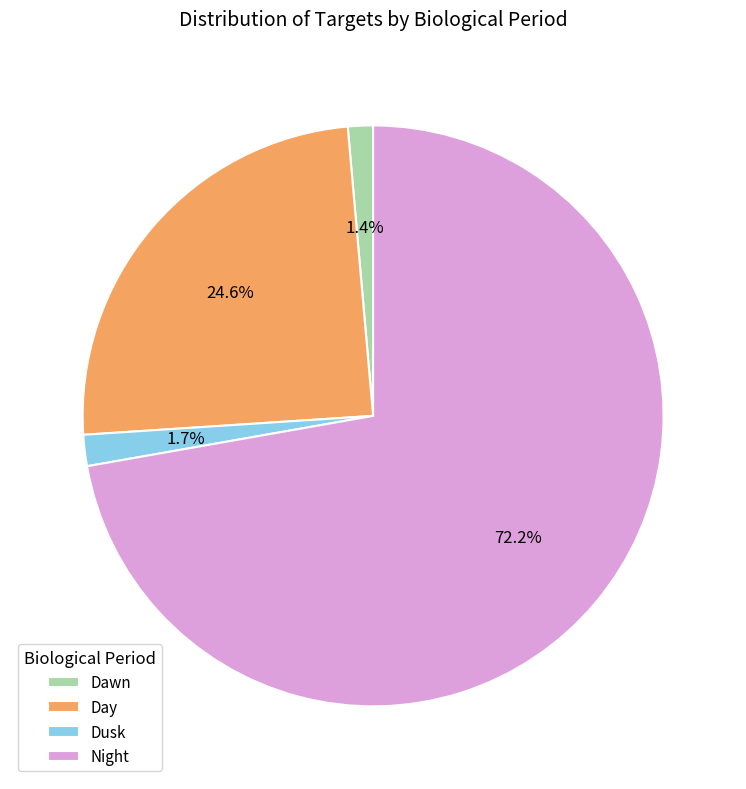

To the nearest percent, what is the combined percentage of Dawn and Day?

26%